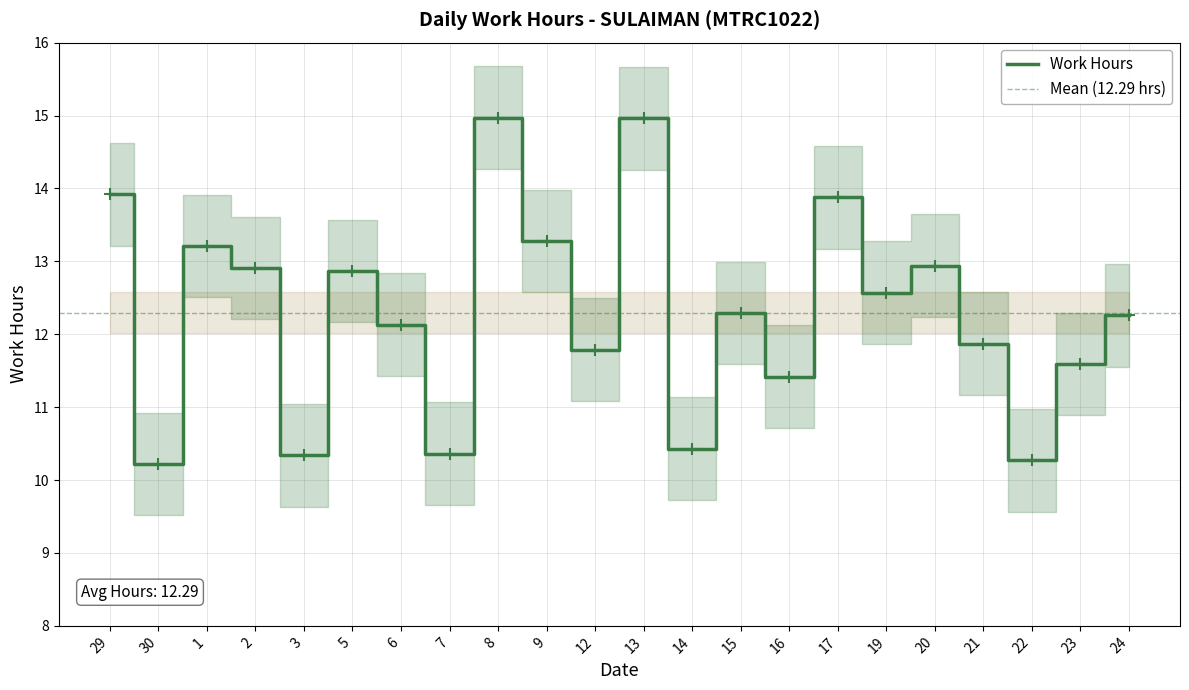

What is the approximate value at 2?

12.9